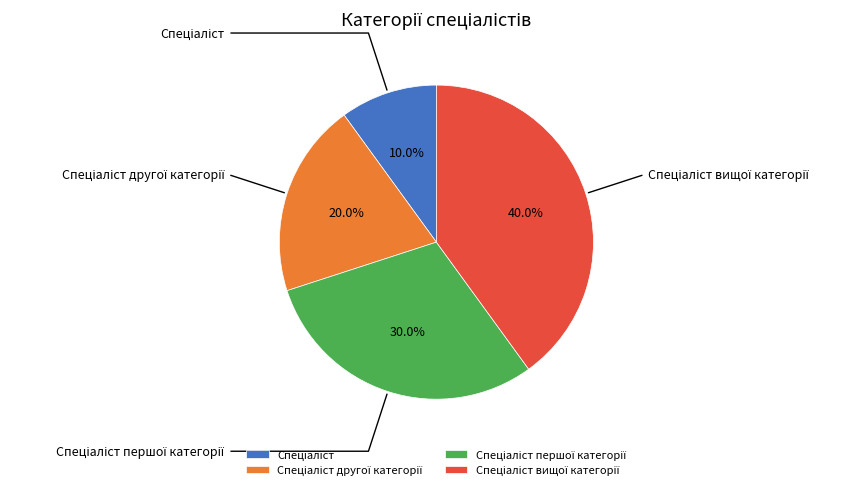

Is there any slice that represents more than half of the pie?

No